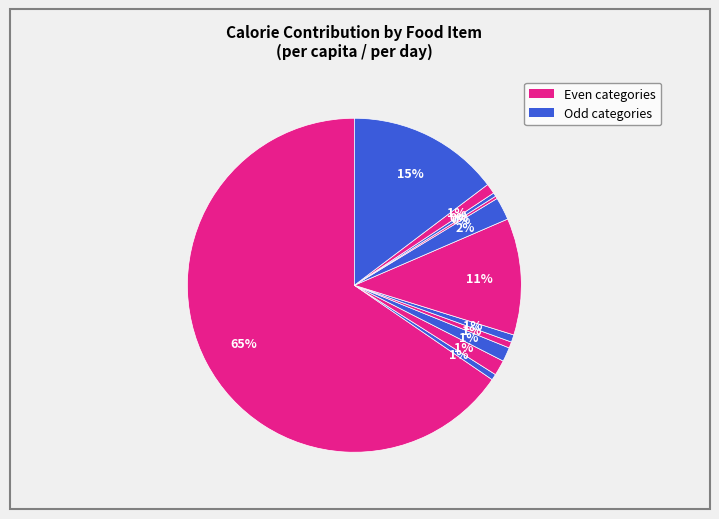

To the nearest percent, what is the difference between the largest and smallest slice percentages?

65%